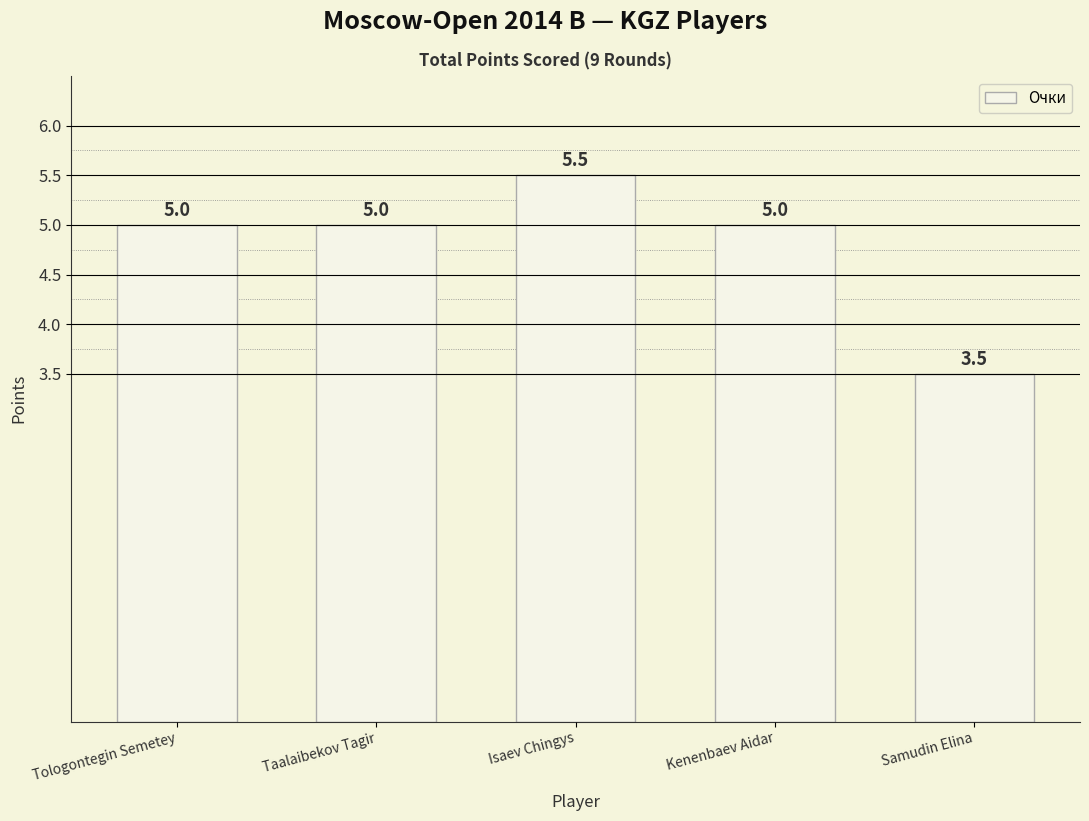

Between Samudin Elina and Tologontegin Semetey, which is larger?

Tologontegin Semetey